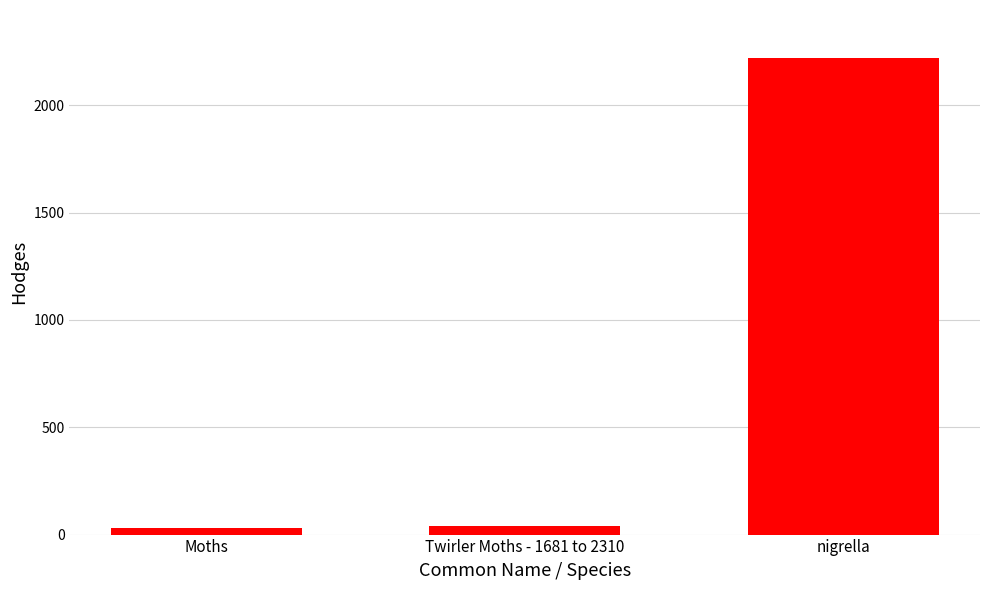

The chart shows a value of 3193.6 at nigrella. True or false?

False